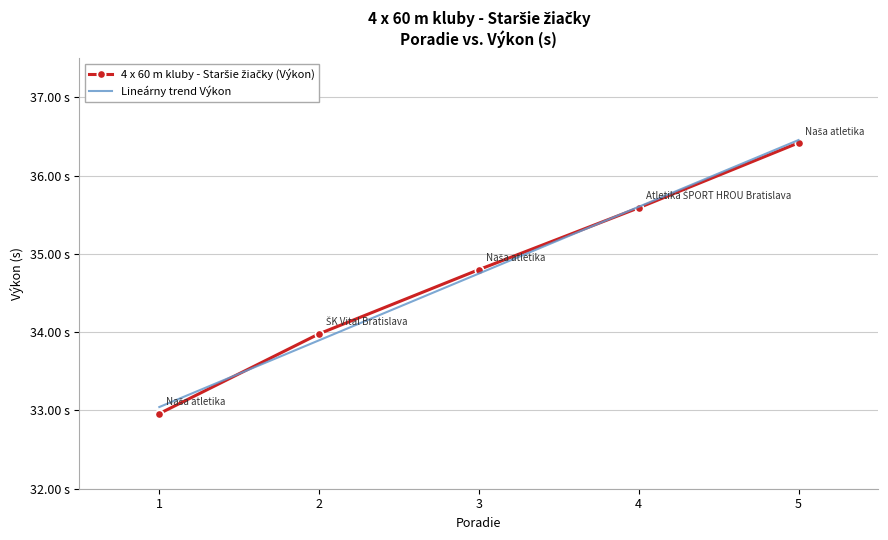

Between which two adjacent categories do 4 x 60 m kluby - Staršie žiačky (Výkon) and Lineárny trend Výkon first intersect?

1 and 2